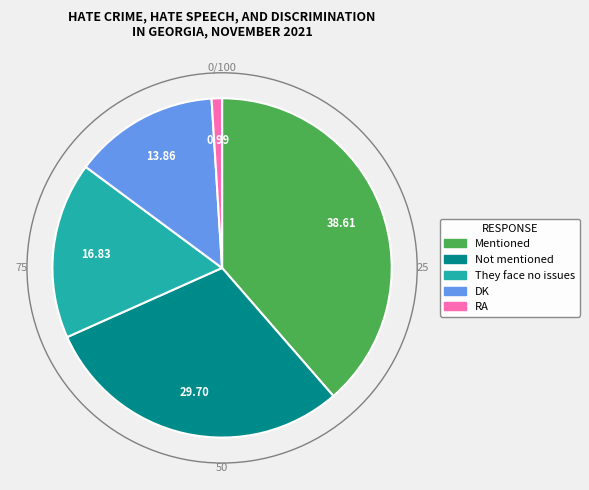

What is the smallest slice in the pie chart?

RA